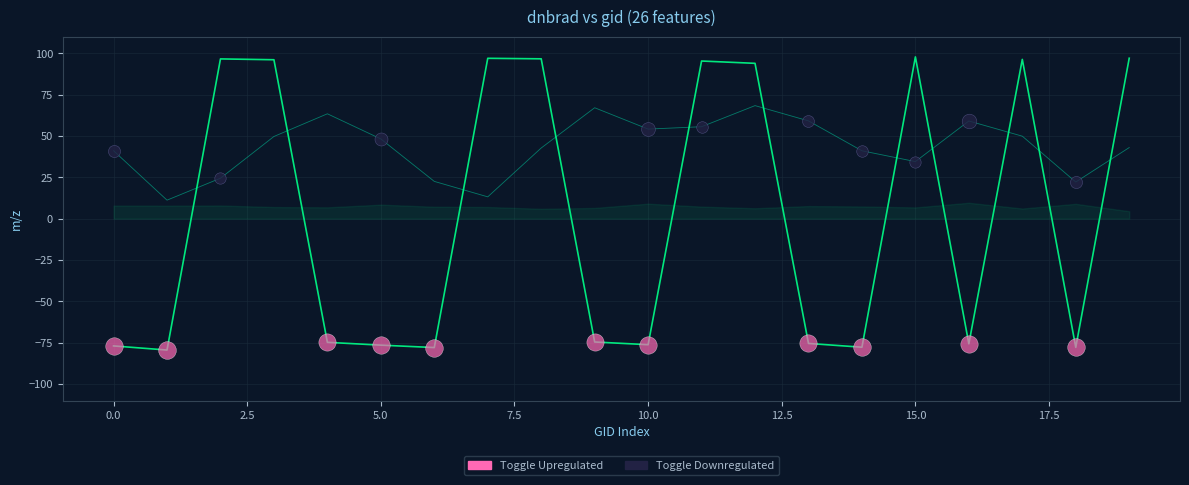

At which category is the sum across all series the highest?

12